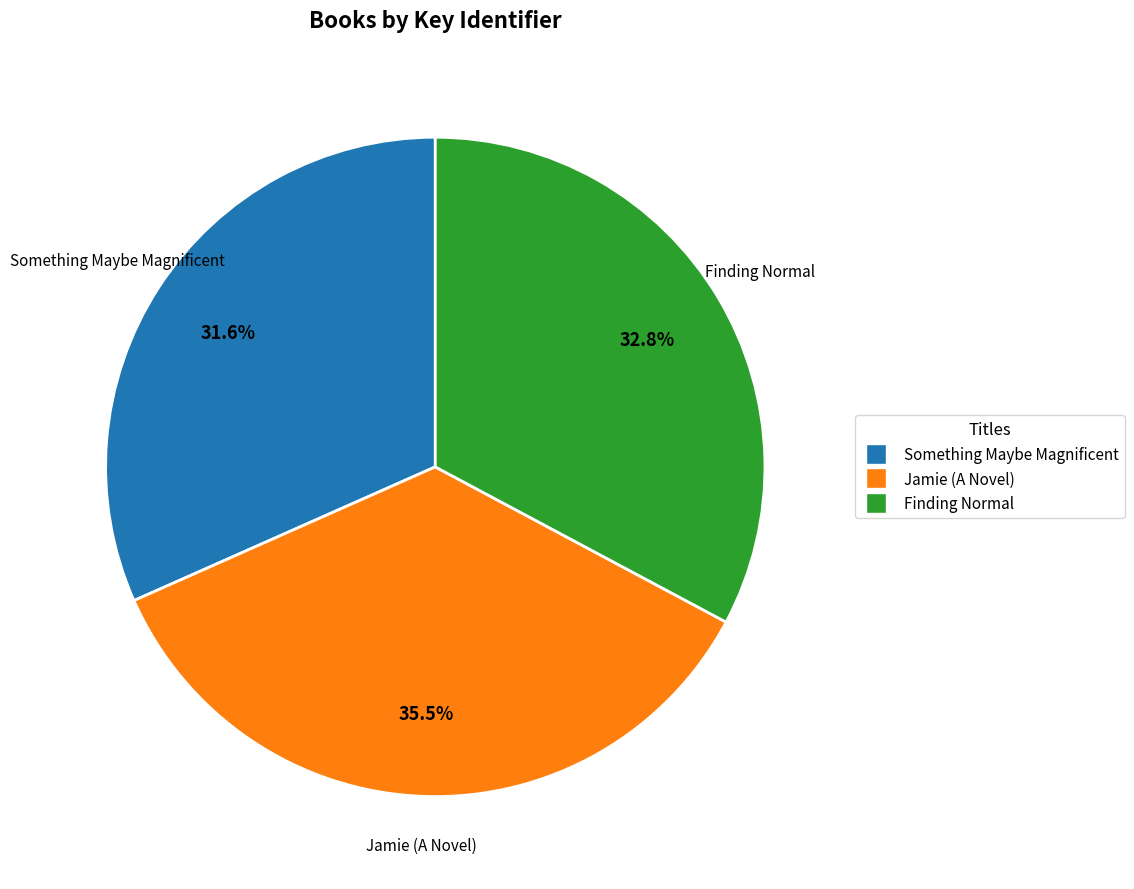

Rank the categories by value from lowest to highest.

Something Maybe Magnificent, Finding Normal, Jamie (A Novel)